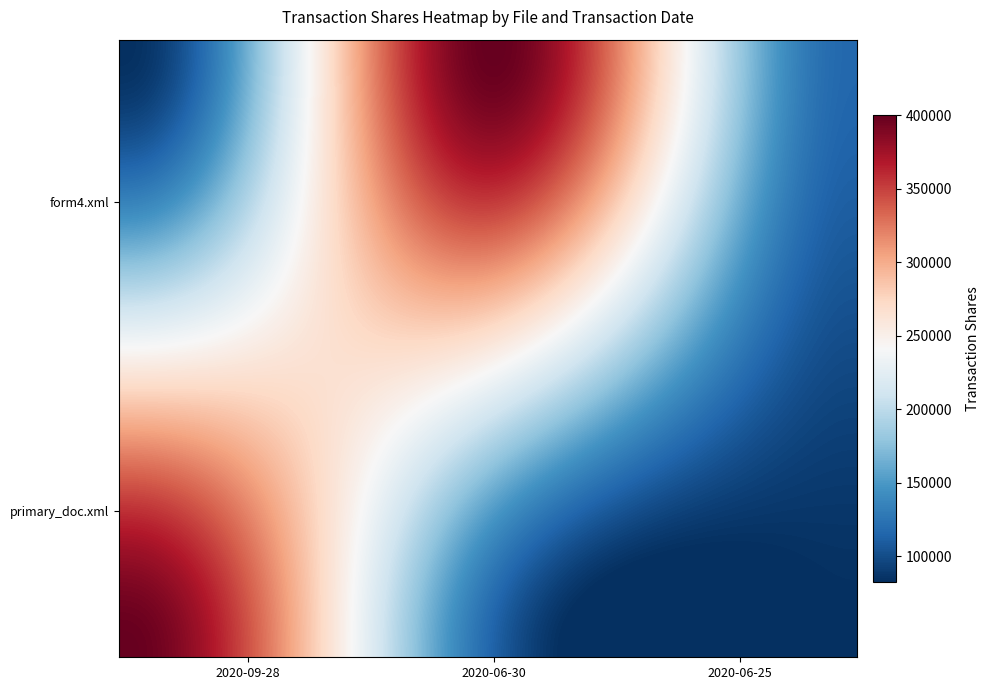

Count the number of categories in the chart.

3